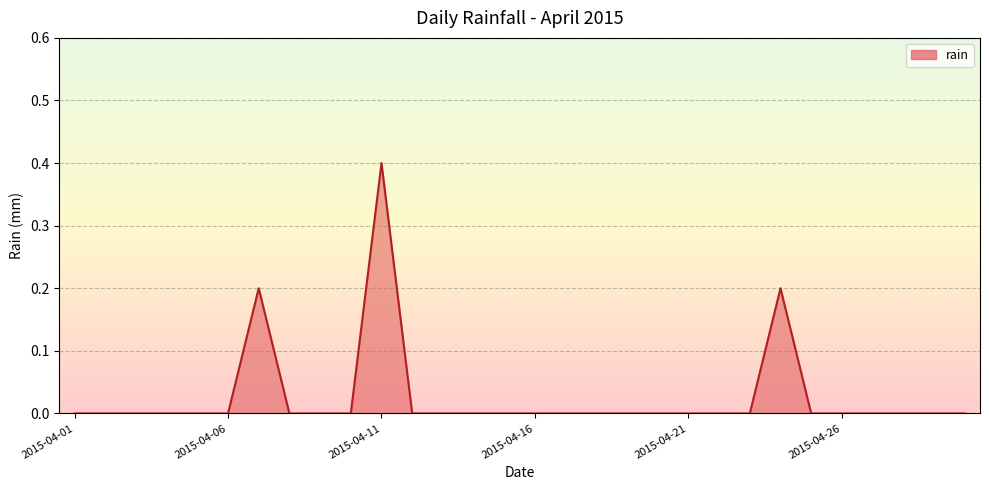

Reading right to left, extract all data points from this chart.

0.0	0.0	0.0	0.0	0.0	0.0	0.2	0.0	0.0	0.0	0.0	0.0	0.0	0.0	0.0	0.0	0.0	0.0	0.0	0.4	0.0	0.0	0.0	0.2	0.0	0.0	0.0	0.0	0.0	0.0